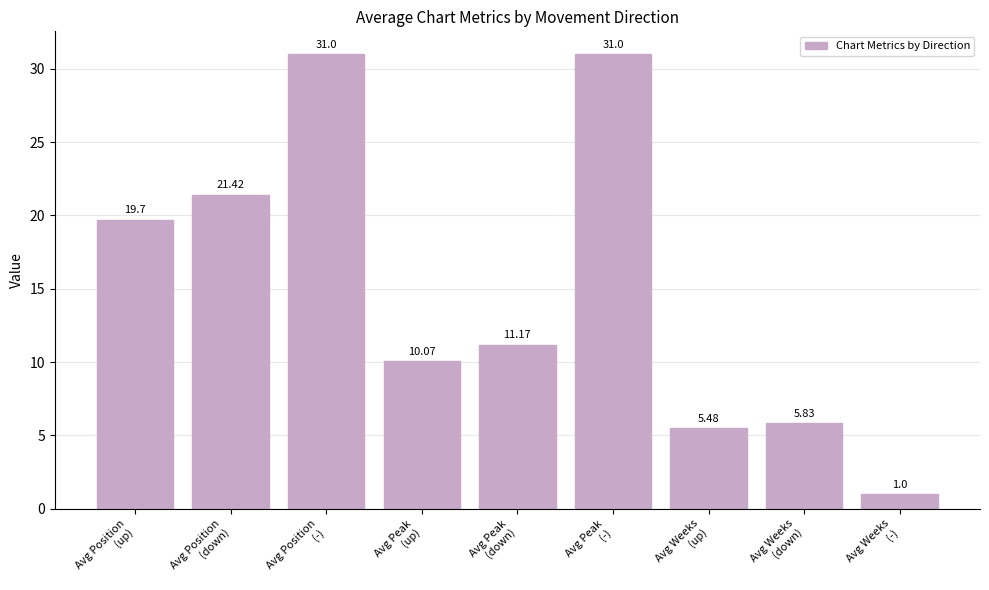

What is the change in value from Avg Position
(-) to Avg Weeks
(-)?

-30.0